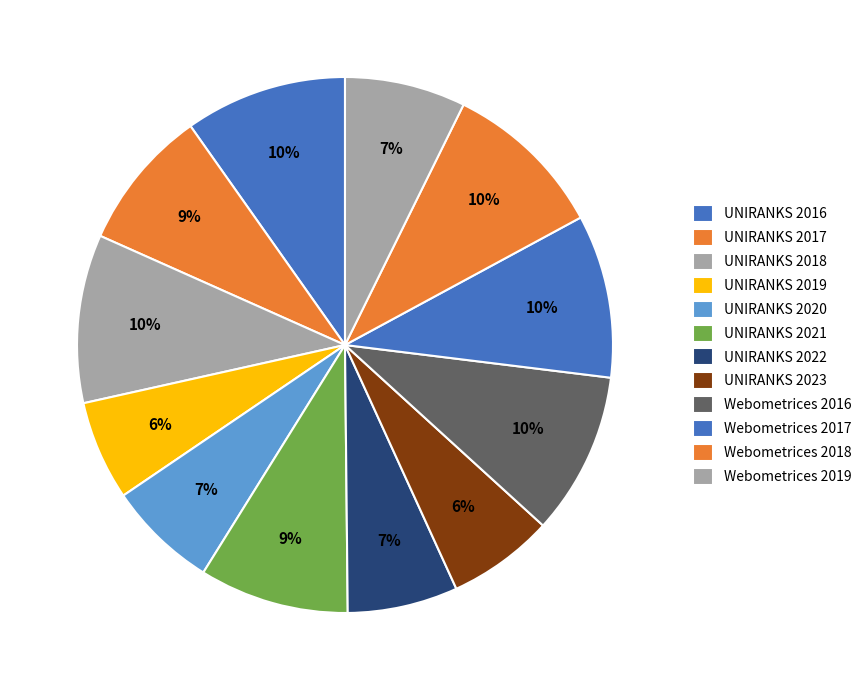

Count the number of slices in the pie.

12